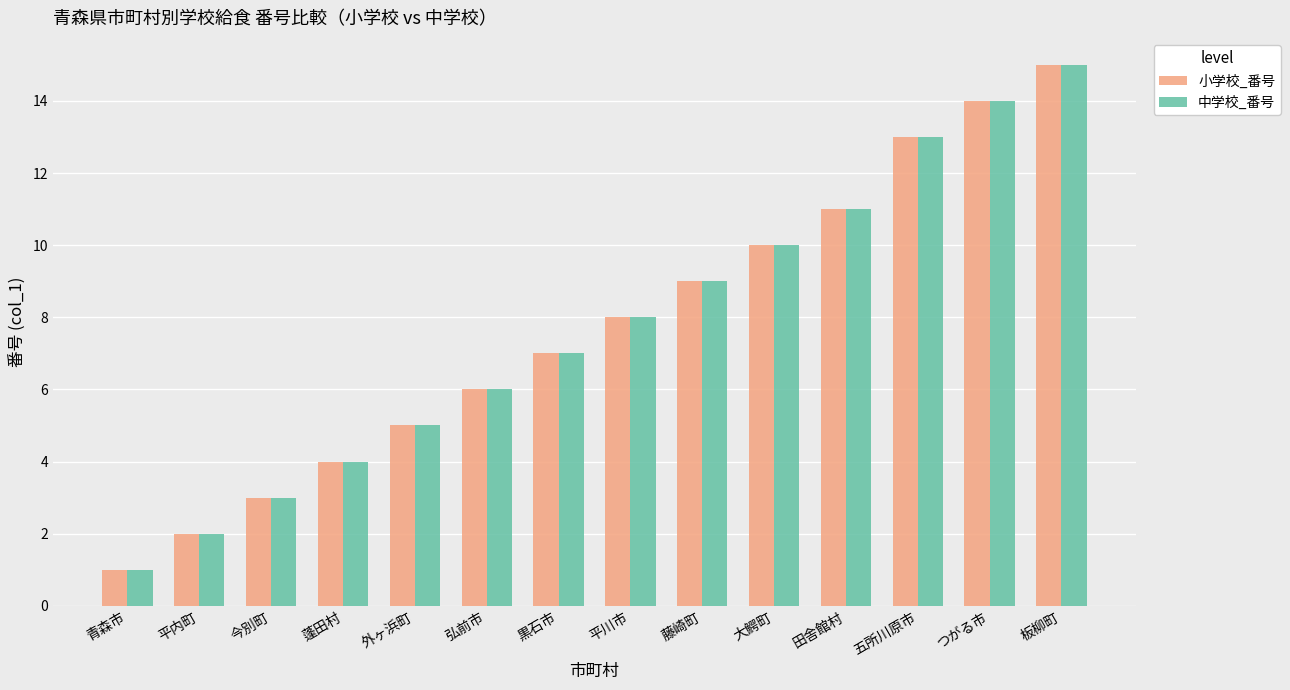

Reading left to right, what are all the values shown in this chart?

小学校_番号: 1	2	3	4	5	6	7	8	9	10	11	13	14	15
中学校_番号: 1	2	3	4	5	6	7	8	9	10	11	13	14	15